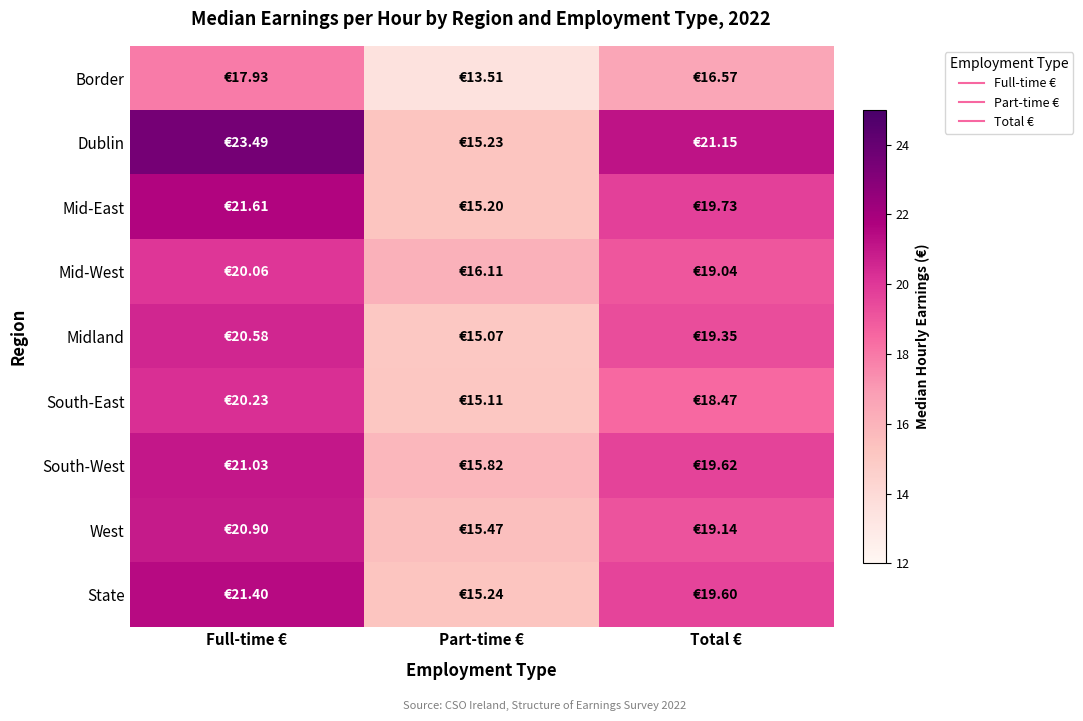

What is the difference between the highest and lowest values at Full-time €?

5.6